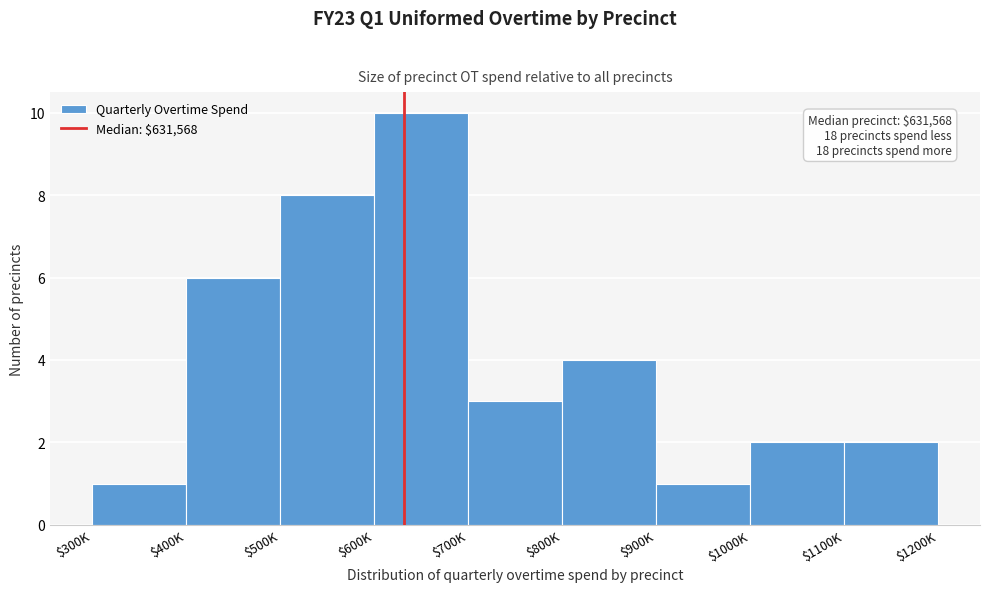

Reading left to right, extract all data points from this chart.

1	6	8	10	3	4	1	2	2